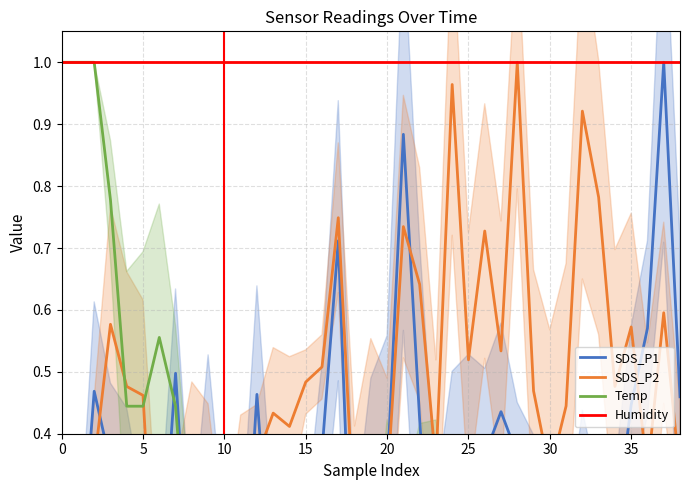

How many data points does each series have?

39